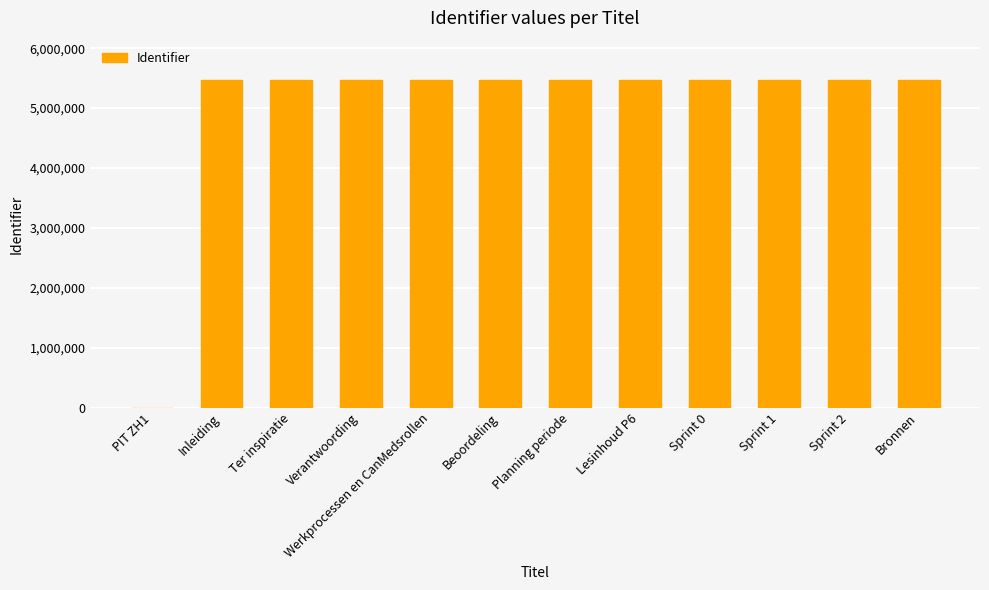

What is the change in value from PIT ZH1 to Sprint 0?

+5470053